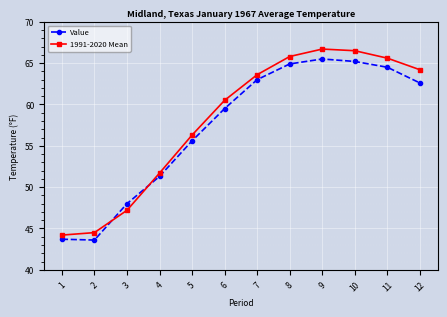

What is the difference between the Value values at 7 and 4?

11.7